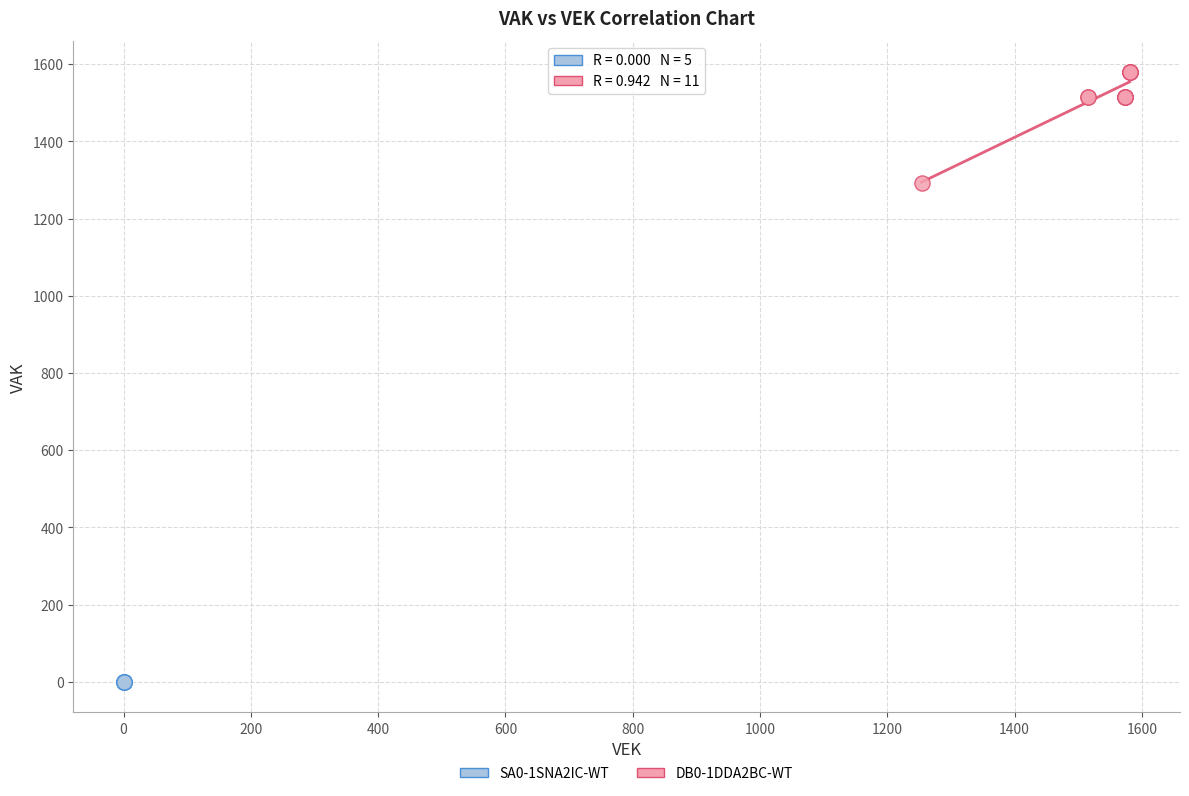

Which series contains the lowest Y value?

SA0-1SNA2IC-WT